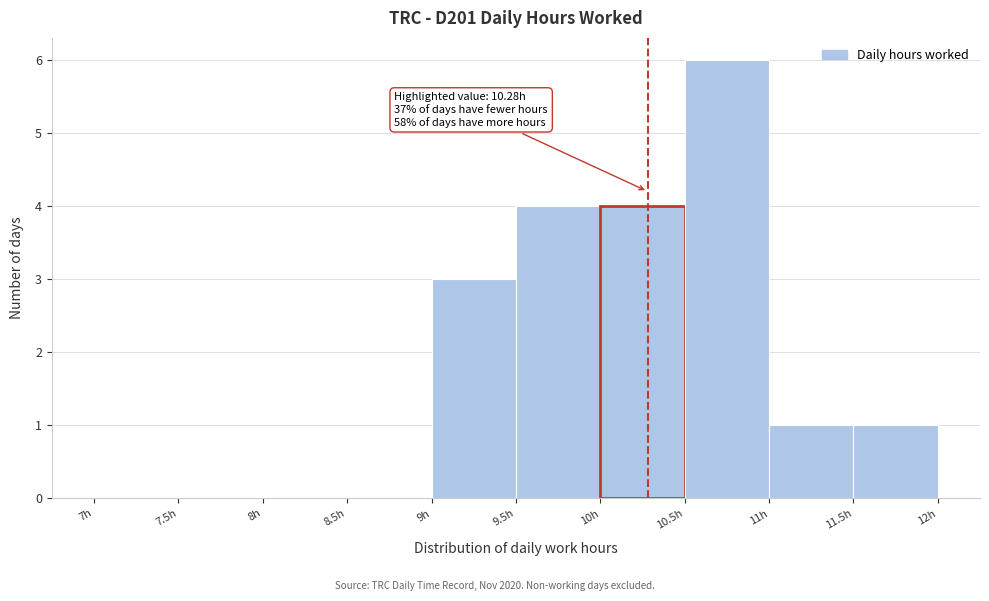

Which range on the x-axis has the tallest bar?

10.5 to 11.0